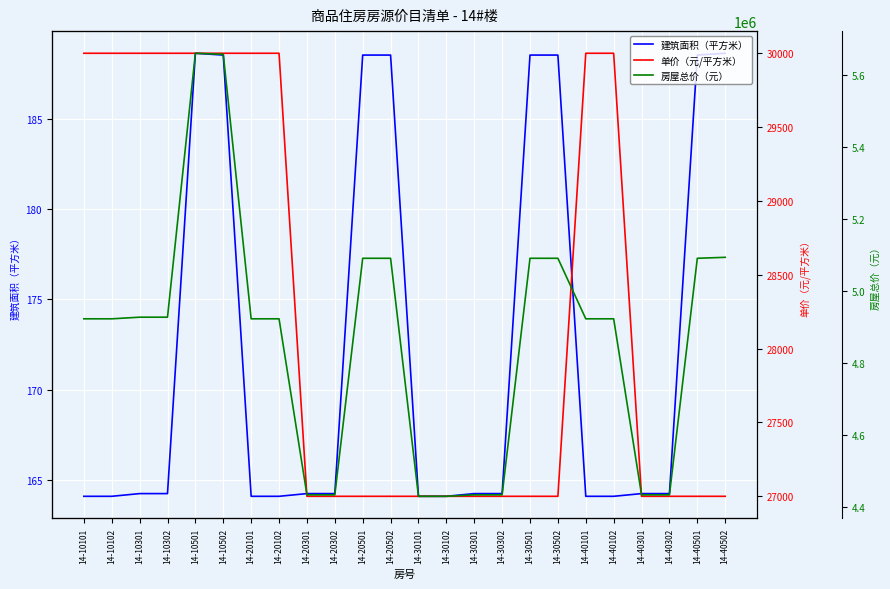

Is it true that 单价（元/平方米） equals 42429.3 at 14-10302?

False